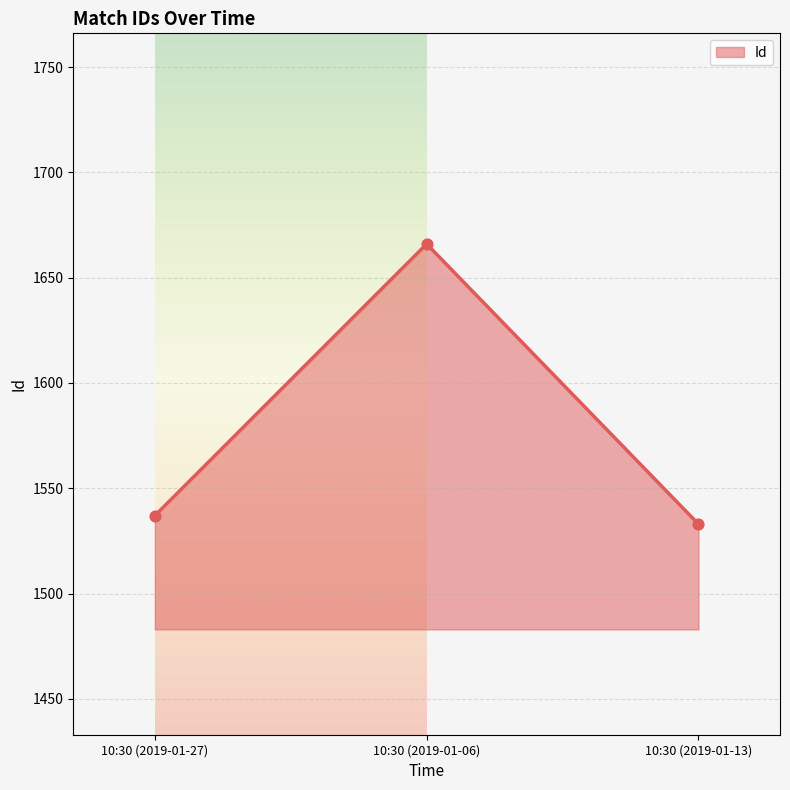

Between 10:30 (2019-01-06) and 10:30 (2019-01-13), which is larger?

10:30 (2019-01-06)